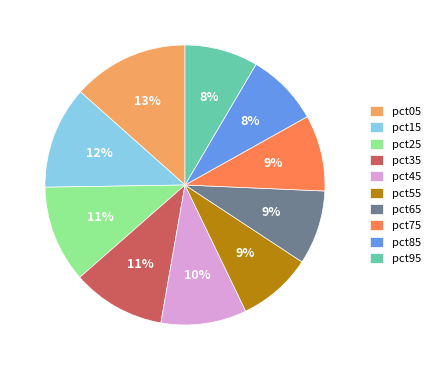

Does pct45 represent more than half of the total?

No